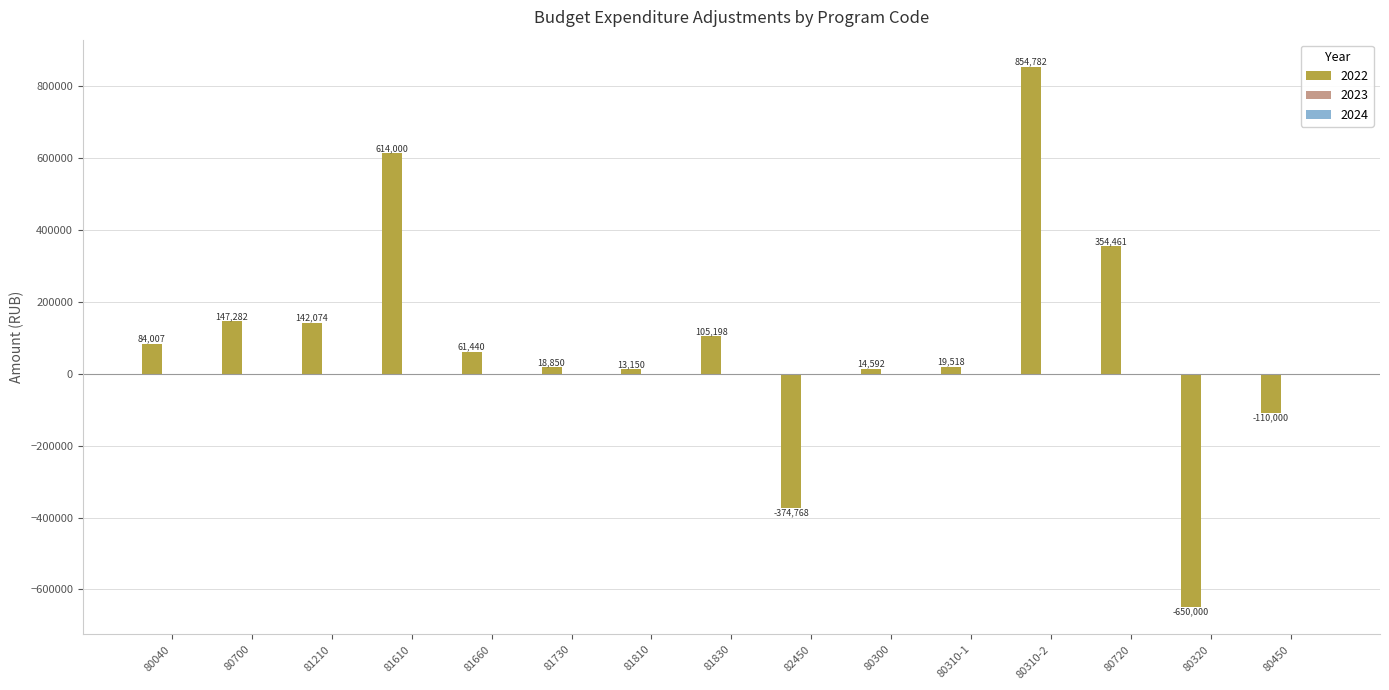

What is the change in value from 80040 to 82450?

-458775.0